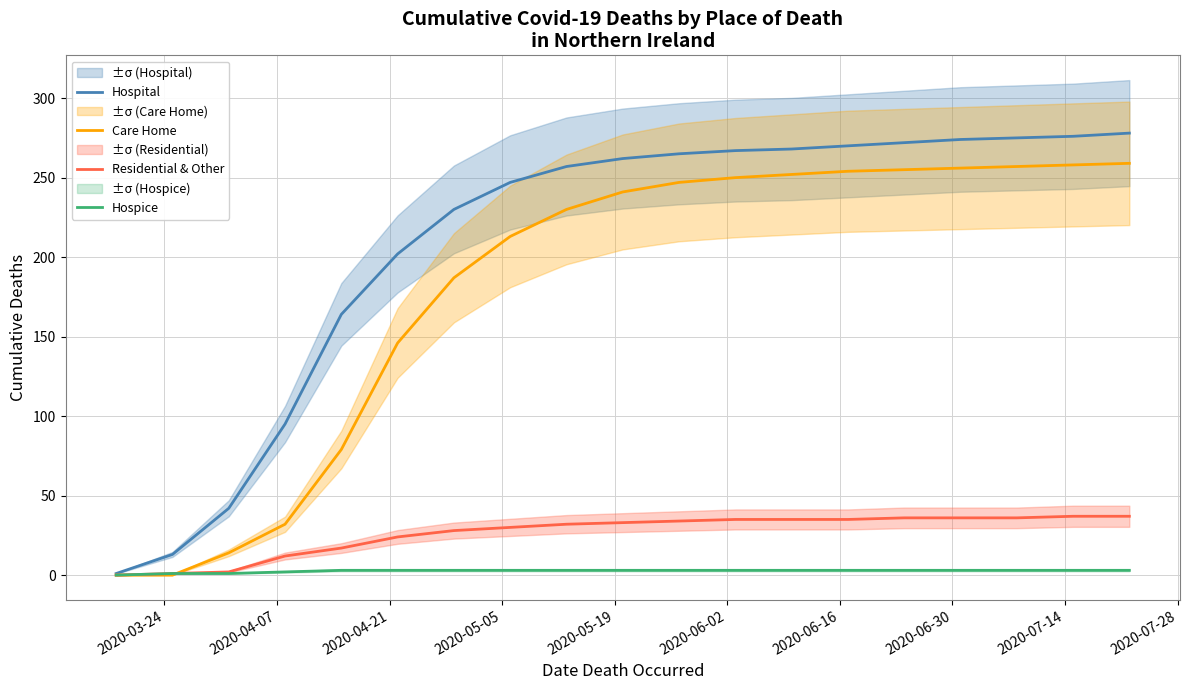

What is the value of the Care Home point at the 3rd from the left?

14